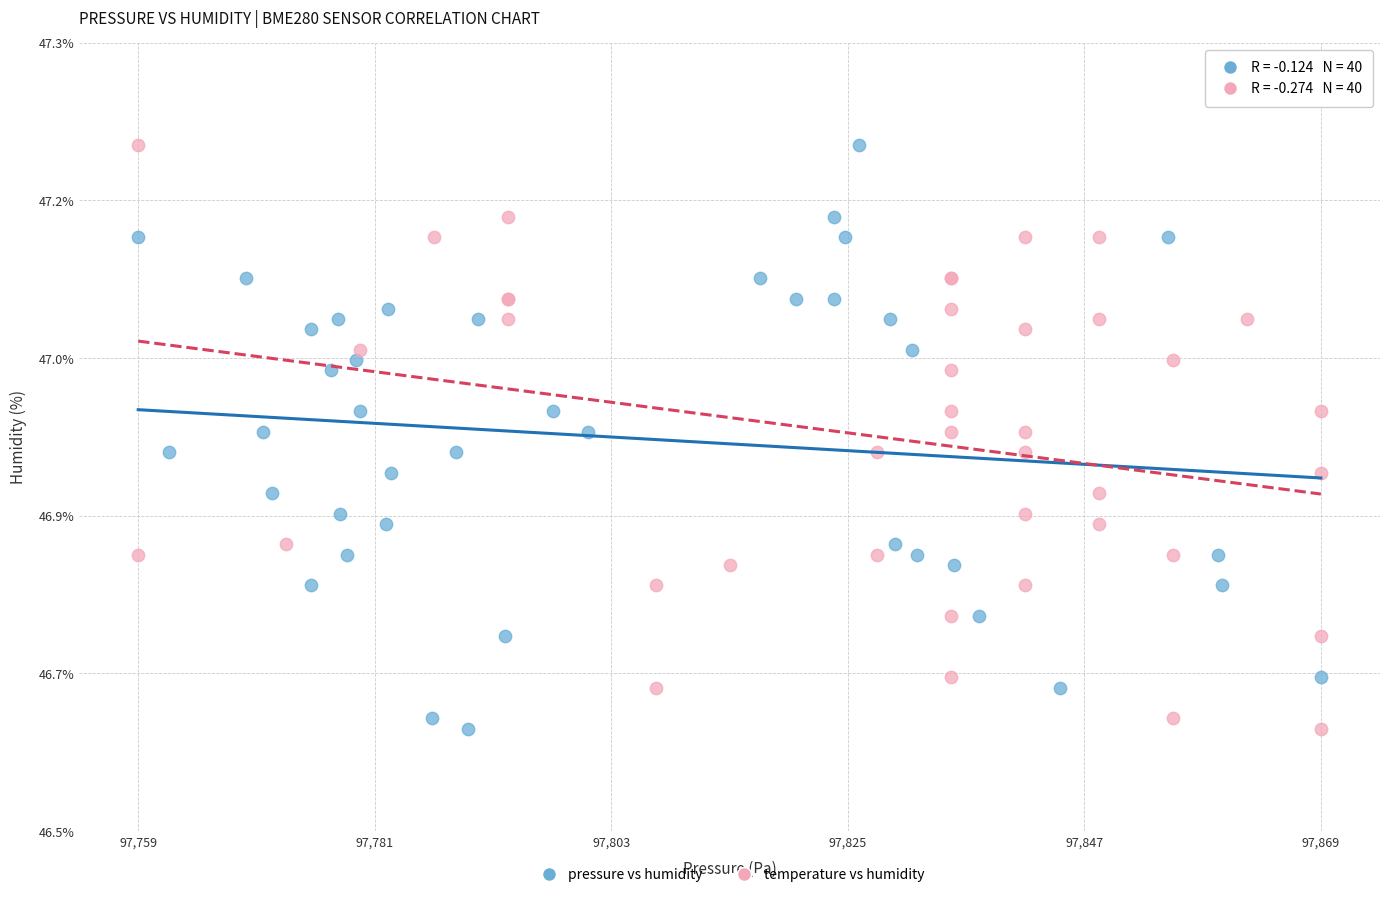

What are all the series names shown in the legend?

pressure vs humidity, temperature vs humidity